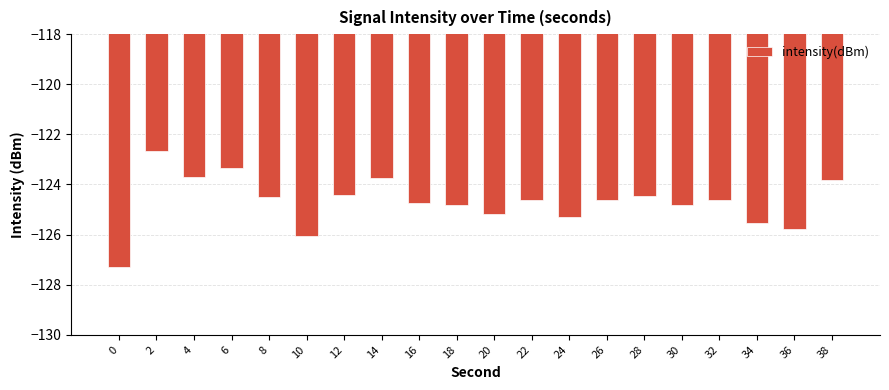

Is it true that the value at 38 is -123.8?

True